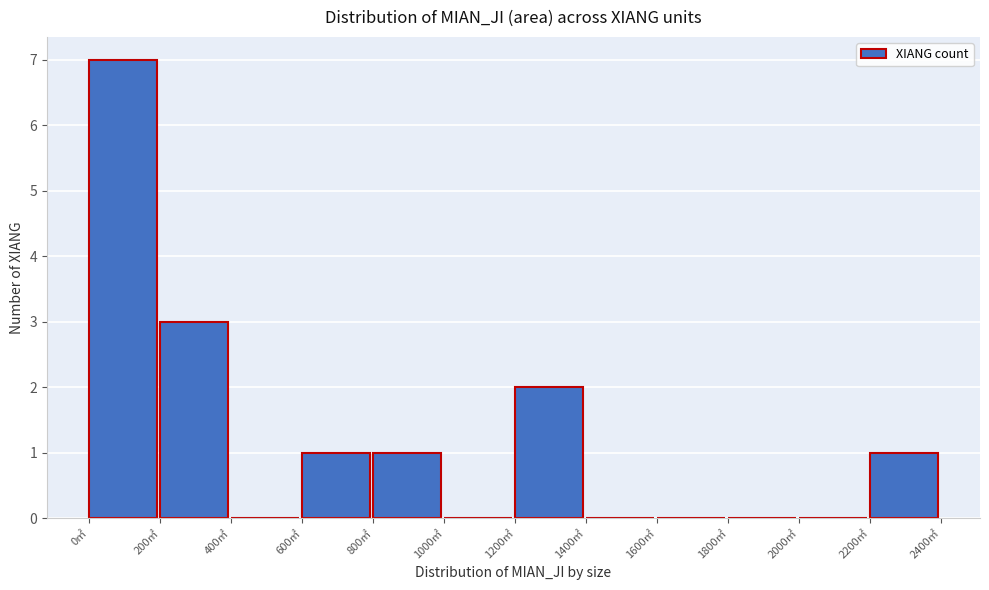

Reading left to right, transcribe this chart: for each bar, give the range it covers on the x-axis and its height. The values are not printed on the chart, so give them approximately, as read against the axis.

0 to 200: 7
200 to 400: 3
400 to 600: 0
600 to 800: 1
800 to 1000: 1
1000 to 1200: 0
1200 to 1400: 2
1400 to 1600: 0
1600 to 1800: 0
1800 to 2000: 0
2000 to 2200: 0
2200 to 2400: 1